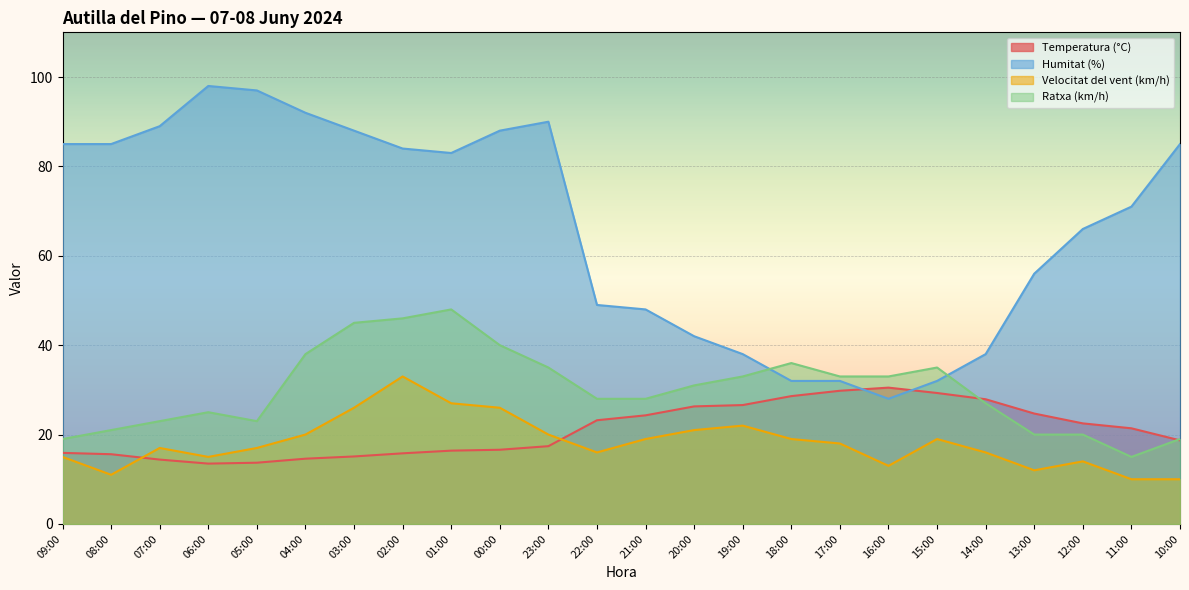

Reading right to left, transcribe all the data shown in this chart.

Temperatura (°C): 18.7	21.4	22.5	24.7	27.9	29.3	30.5	29.8	28.6	26.6	26.3	24.3	23.2	17.4	16.6	16.4	15.8	15.1	14.6	13.7	13.5	14.4	15.6	15.9
Humitat (%): 85.0	71.0	66.0	56.0	38.0	32.0	28.0	32.0	32.0	38.0	42.0	48.0	49.0	90.0	88.0	83.0	84.0	88.0	92.0	97.0	98.0	89.0	85.0	85.0
Velocitat del vent (km/h): 10.0	10.0	14.0	12.0	16.0	19.0	13.0	18.0	19.0	22.0	21.0	19.0	16.0	20.0	26.0	27.0	33.0	26.0	20.0	17.0	15.0	17.0	11.0	15.0
Ratxa (km/h): 19.0	15.0	20.0	20.0	27.0	35.0	33.0	33.0	36.0	33.0	31.0	28.0	28.0	35.0	40.0	48.0	46.0	45.0	38.0	23.0	25.0	23.0	21.0	19.0